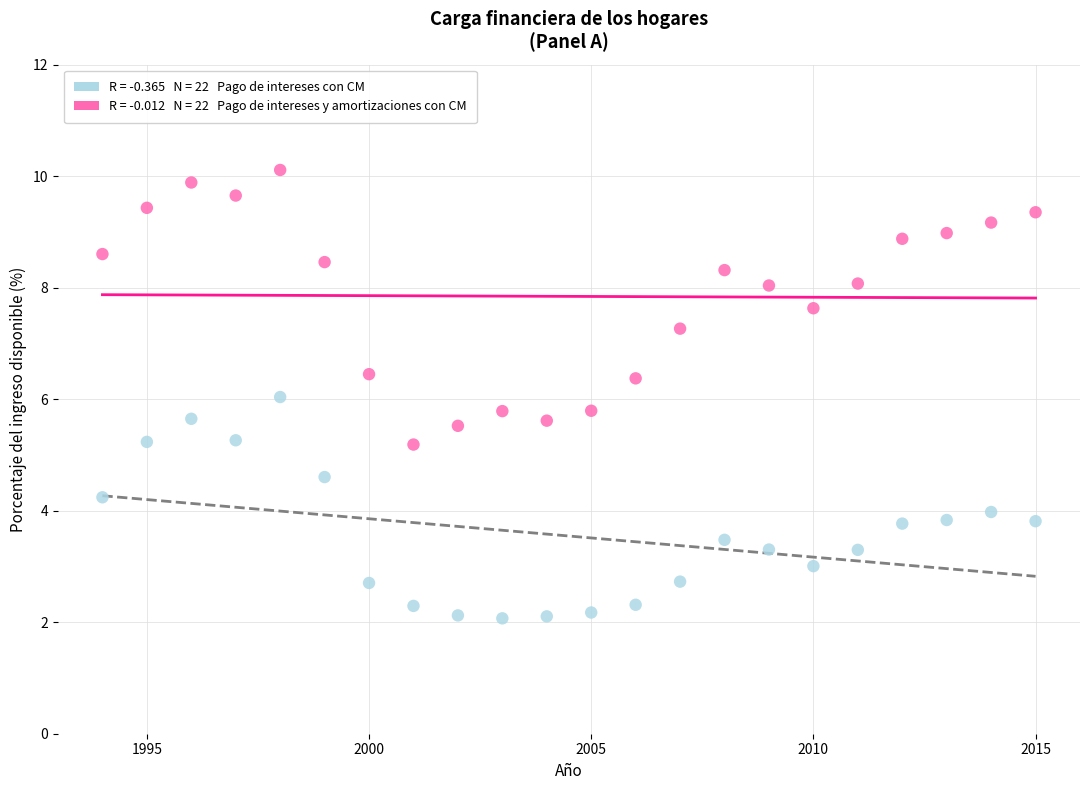

Across all data points, what is the range of X values (max minus min)?

21.0